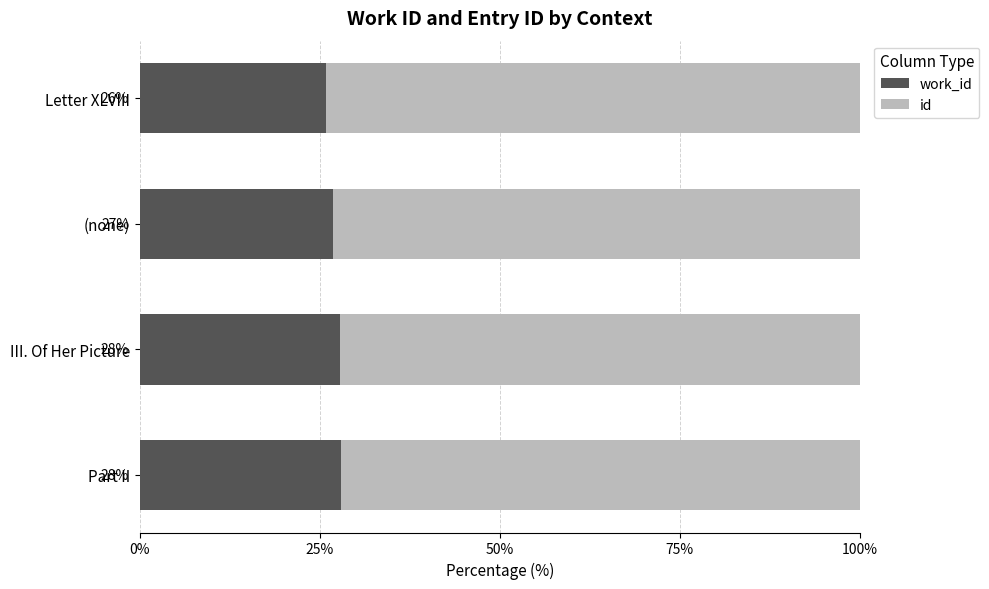

What is the total value across all series at Part II?

100.0